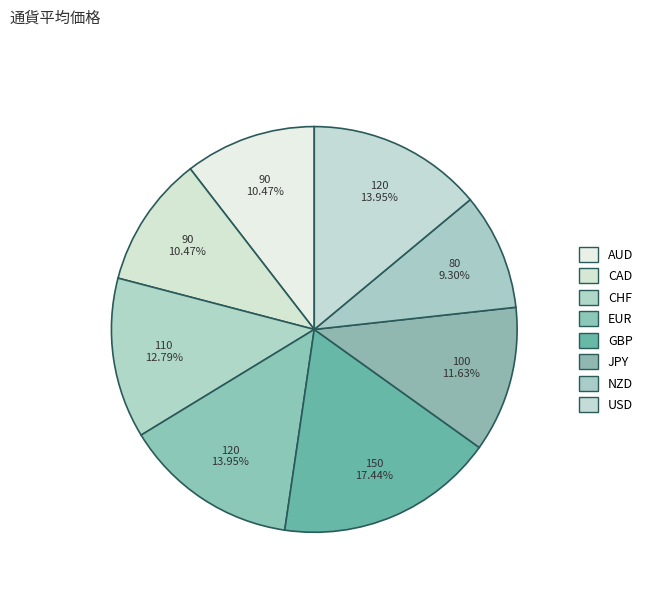

Which slice is the largest?

GBP